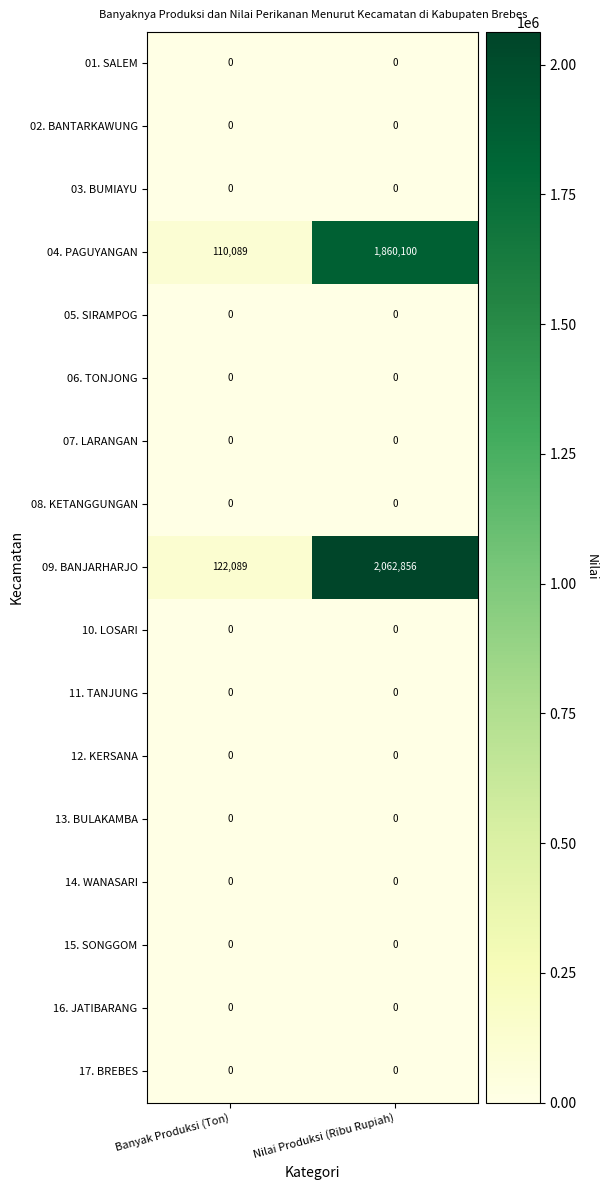

What is the spread (max minus min) of values at Nilai Produksi (Ribu Rupiah)?

2062856